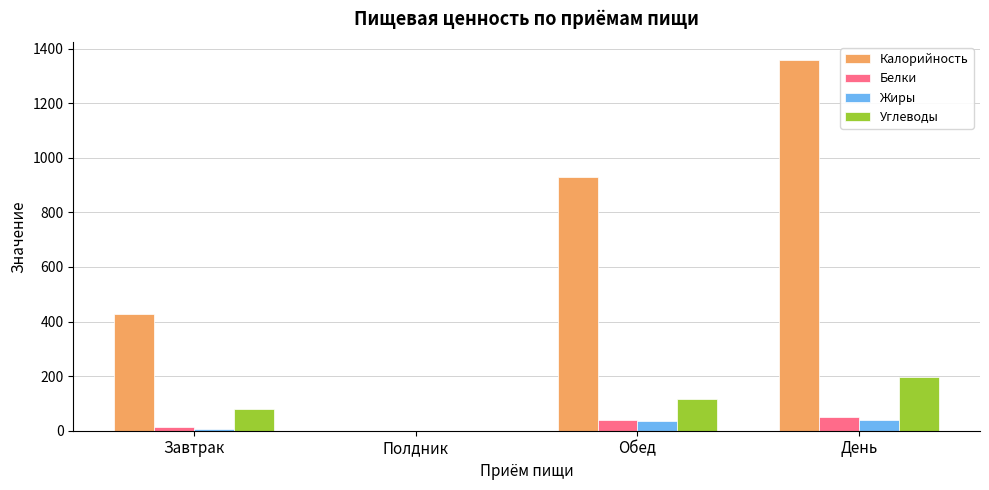

At which label is Калорийность closest to 678?

Завтрак